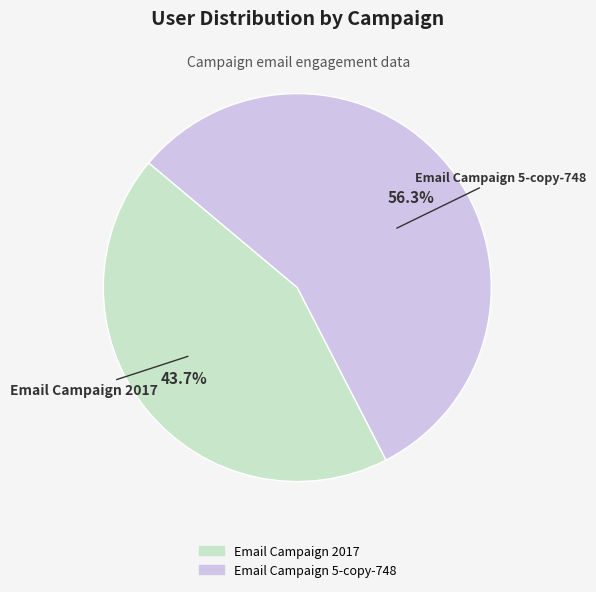

Combined, what portion of the pie is Email Campaign 2017 and Email Campaign 5-copy-748?

100.0%